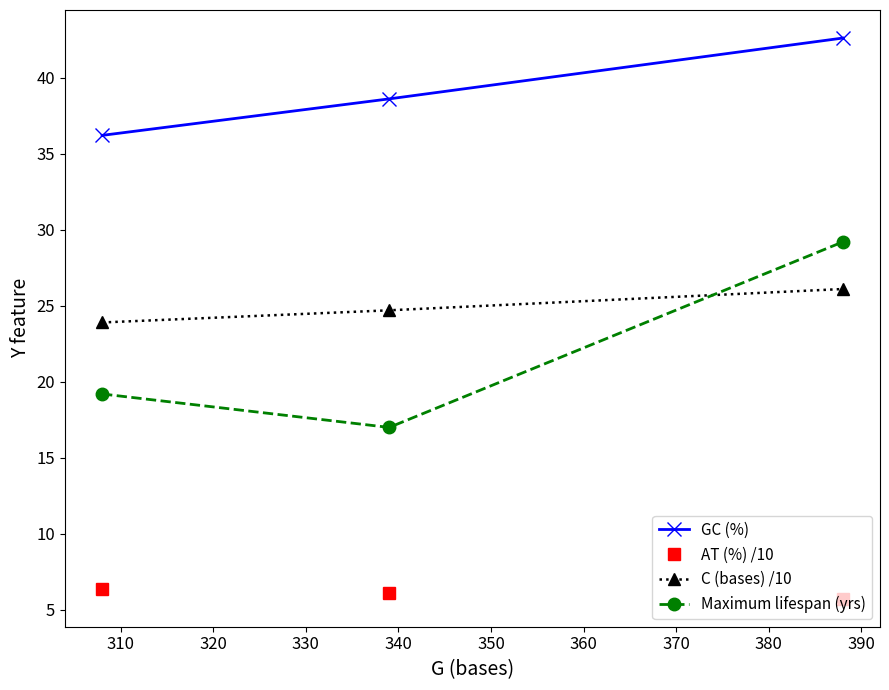

Rank the series by their maximum value, from lowest to highest.

AT (%) /10, C (bases) /10, Maximum lifespan (yrs), GC (%)